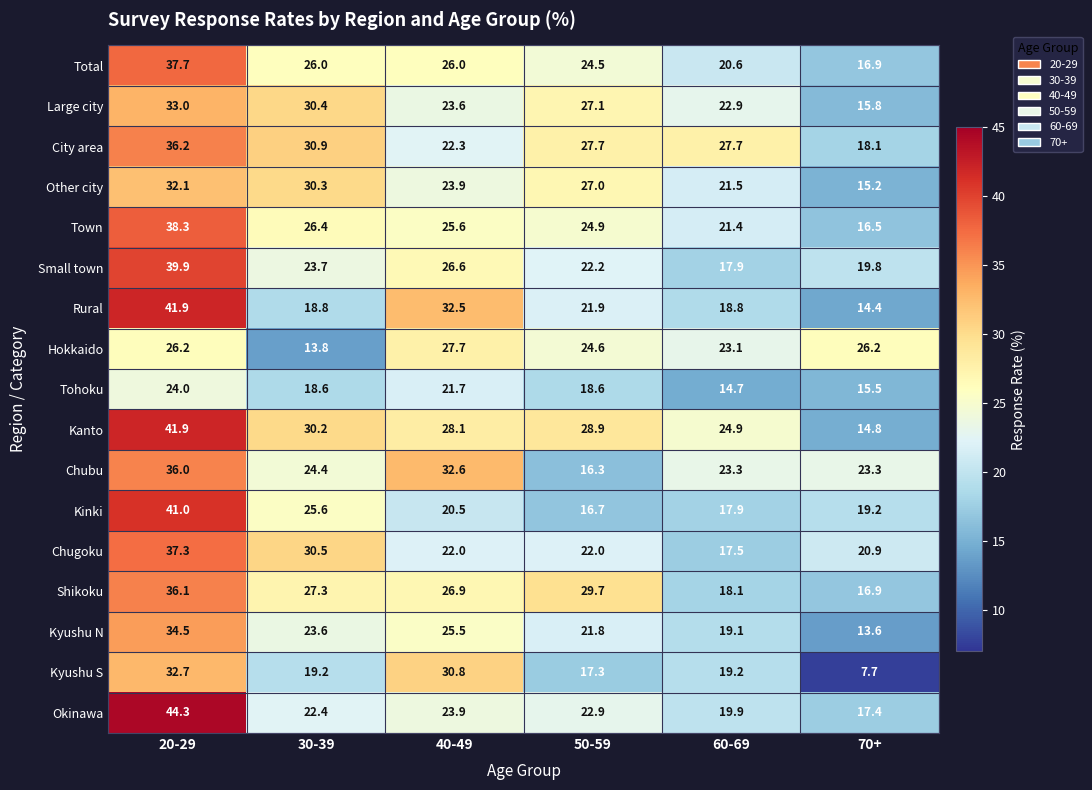

Between 60-69 and 70+, which series saw the biggest shift?

Kyushu S